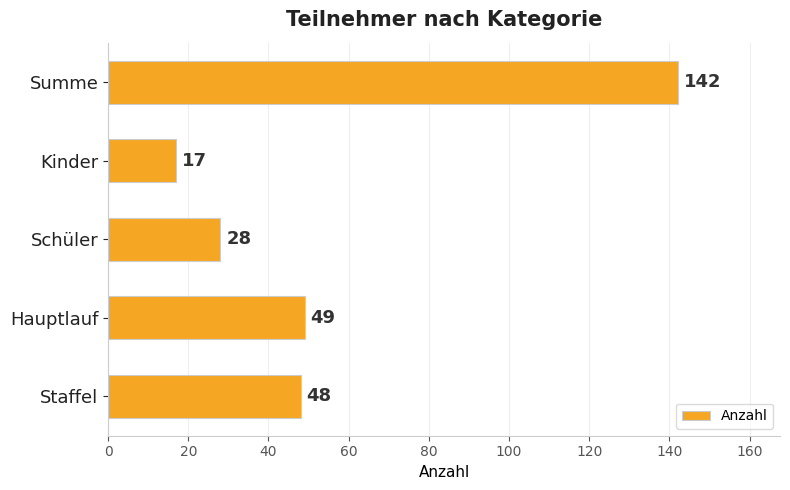

What is the change in value from Schüler to Summe?

+114